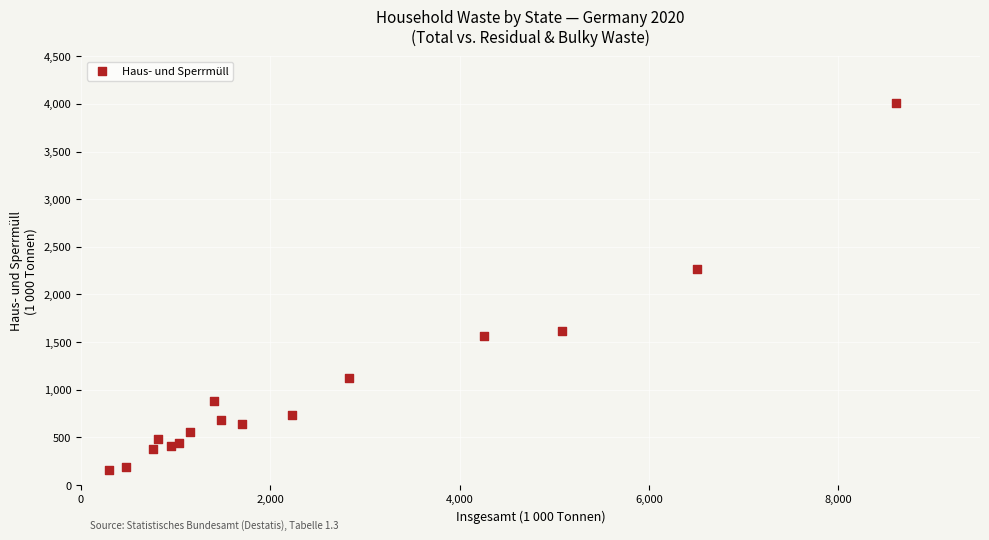

What Y value in the scatter plot is closest to 2084?

2266.4